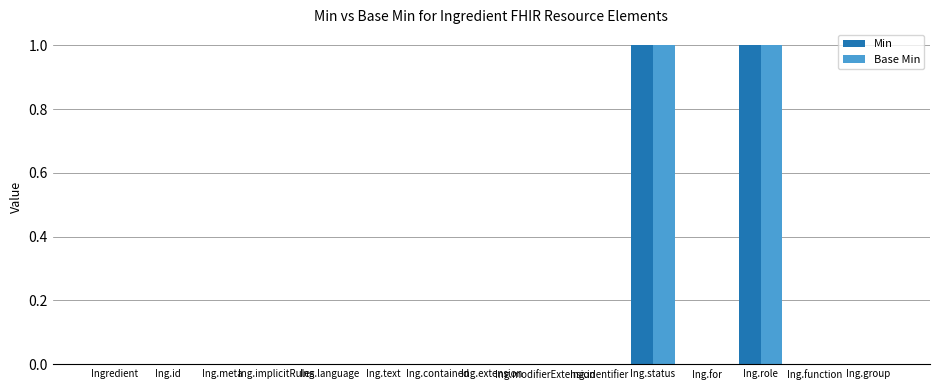

Is it true that Min equals 1 at Ing.contained?

False